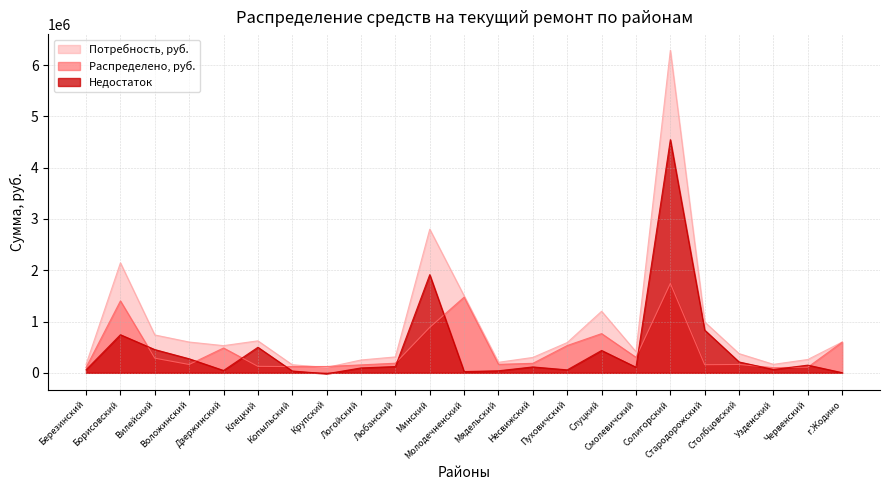

What is the label of the 19th point from the right?

Дзержинский